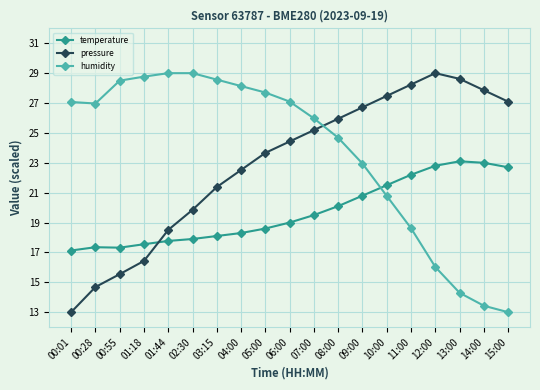

List the series in order of their overall mean, lowest first.

temperature, pressure, humidity